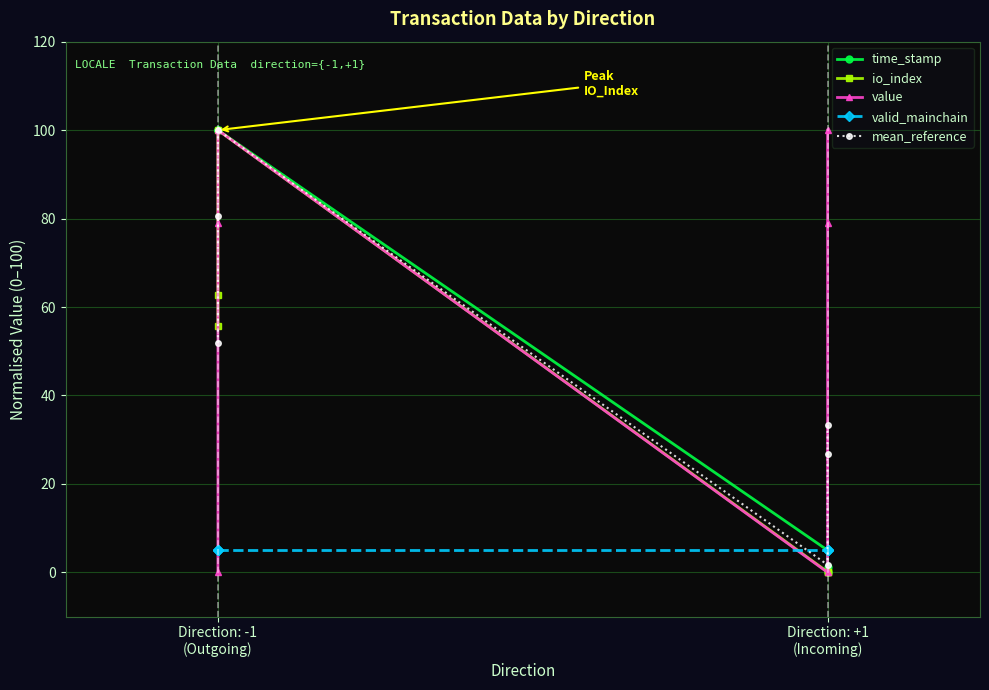

What is the greatest value displayed?

100.0